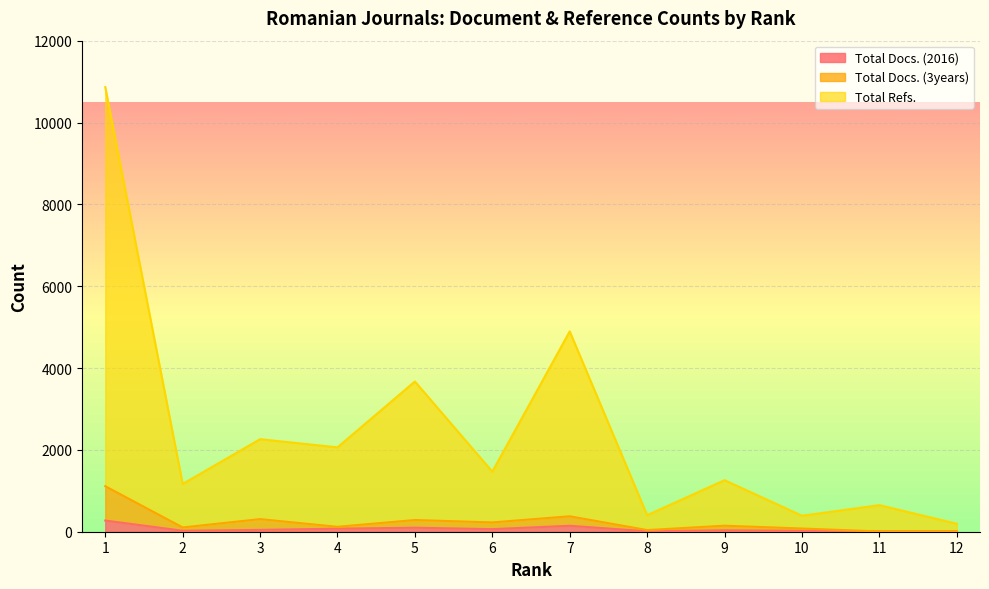

Rank the series at 2 from lowest to highest value.

Total Docs. (2016), Total Docs. (3years), Total Refs.